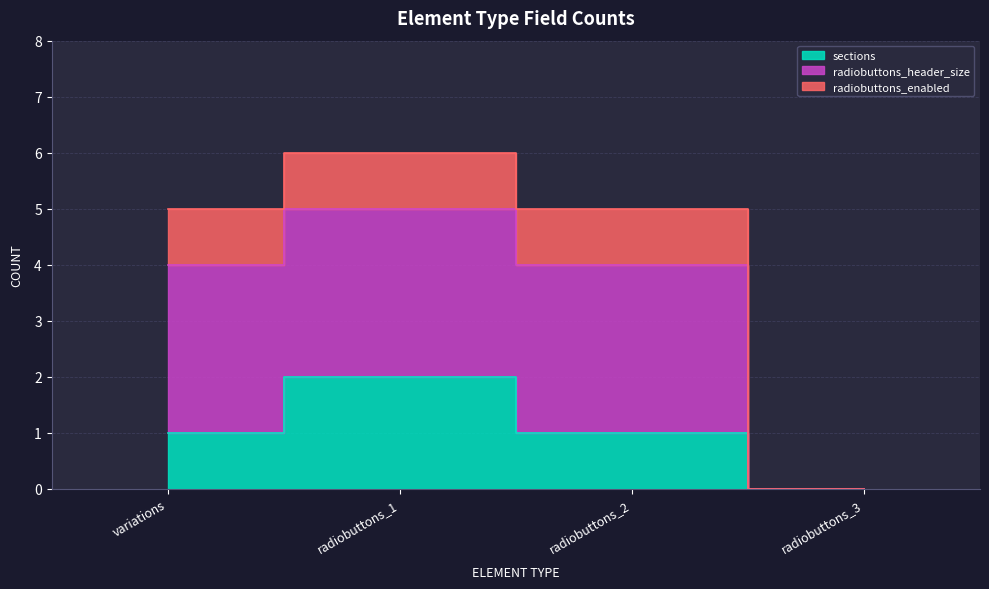

True or false: radiobuttons_header_size and sections intersect in this chart.

False